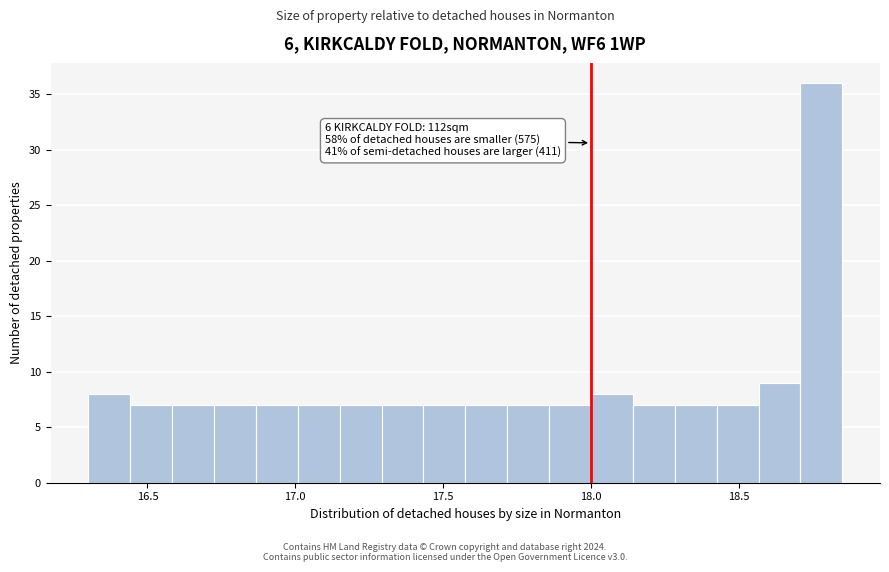

Read against the x-axis, roughly where is the centre of the tallest bar?

18.80